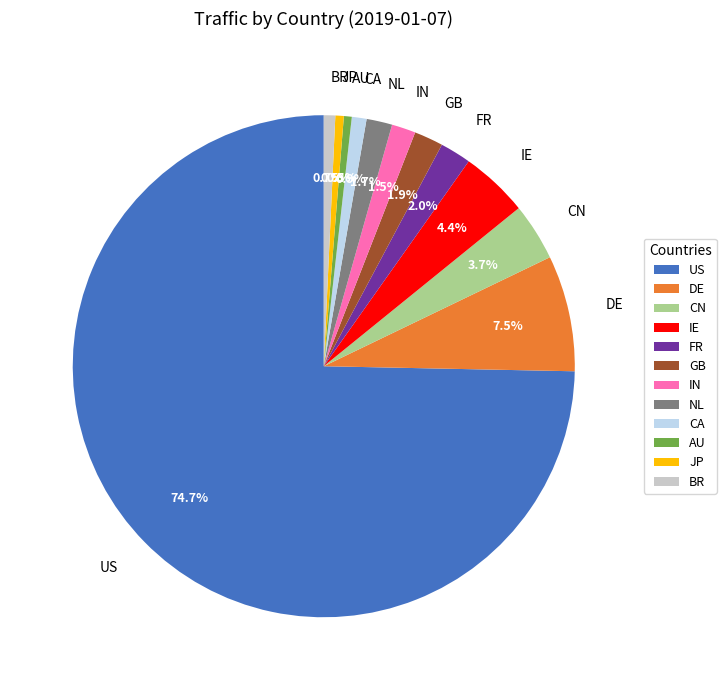

What is the ratio of the value at US to the value at AU?

147.3